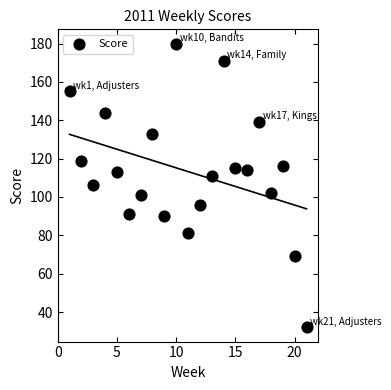

What is the range of Y values (max minus min)?

148